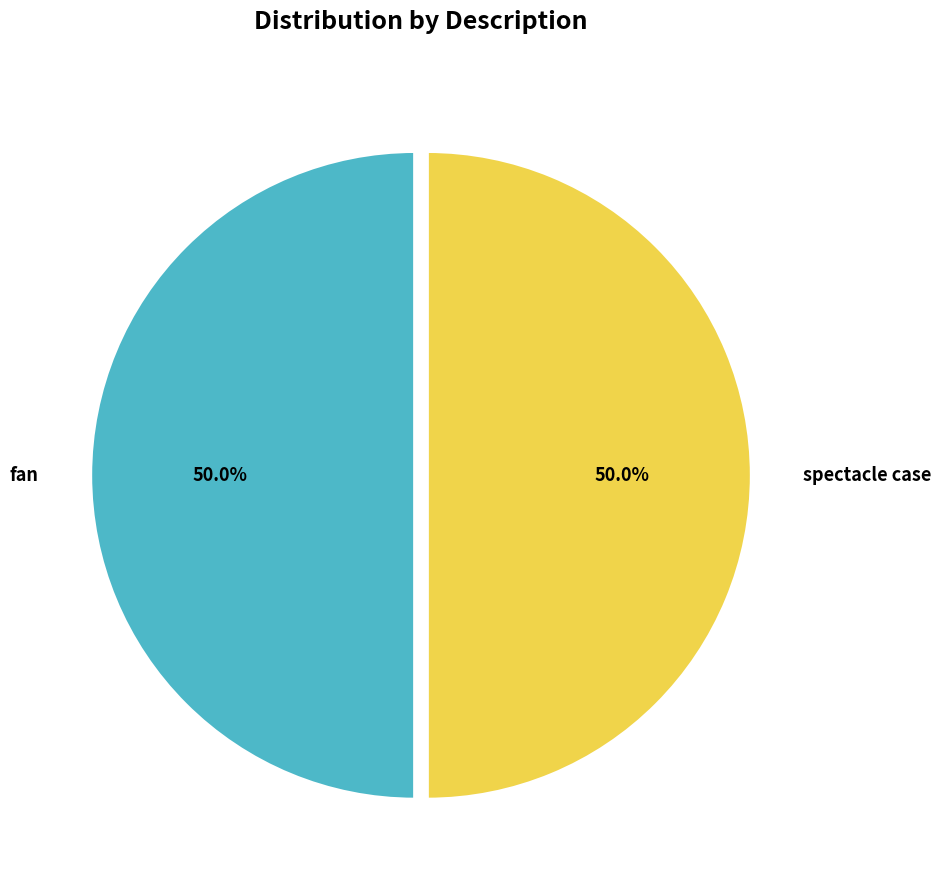

How many segments does this pie chart have?

2